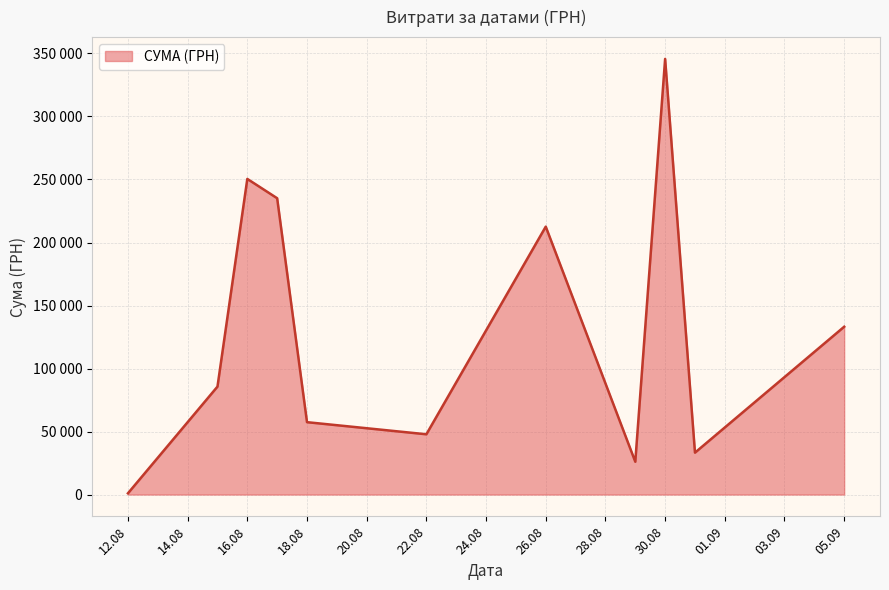

Is this an area chart (filled region under the line)?

Yes